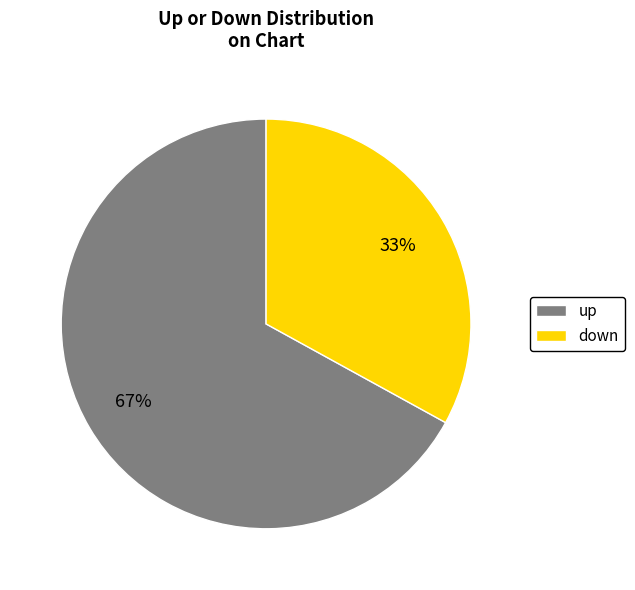

Is there any slice that represents more than half of the pie?

Yes